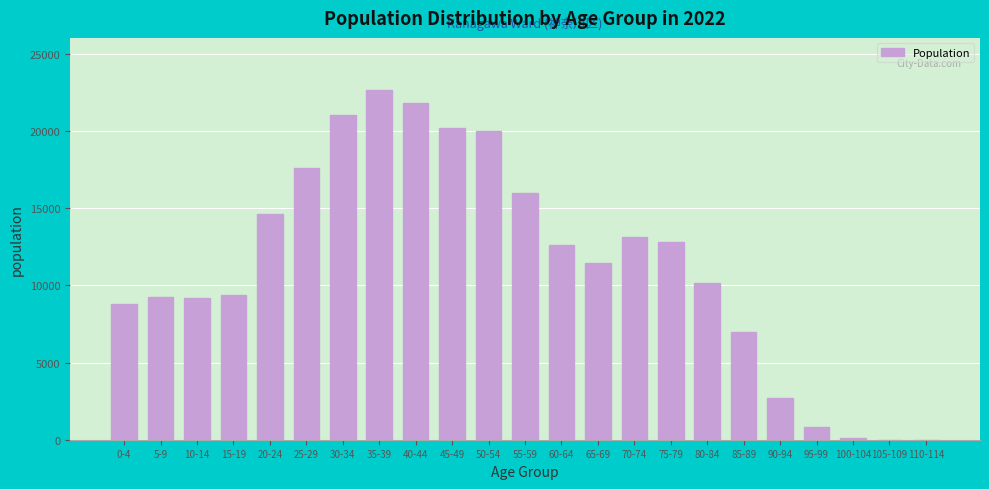

What is the sum of all values?

261403